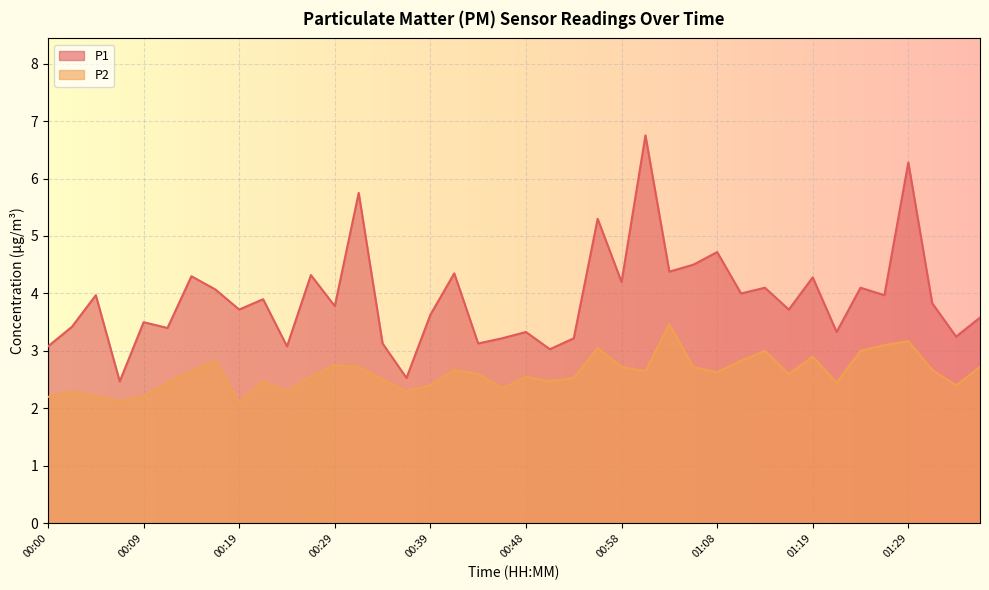

What are all the series names shown in the legend?

P1, P2